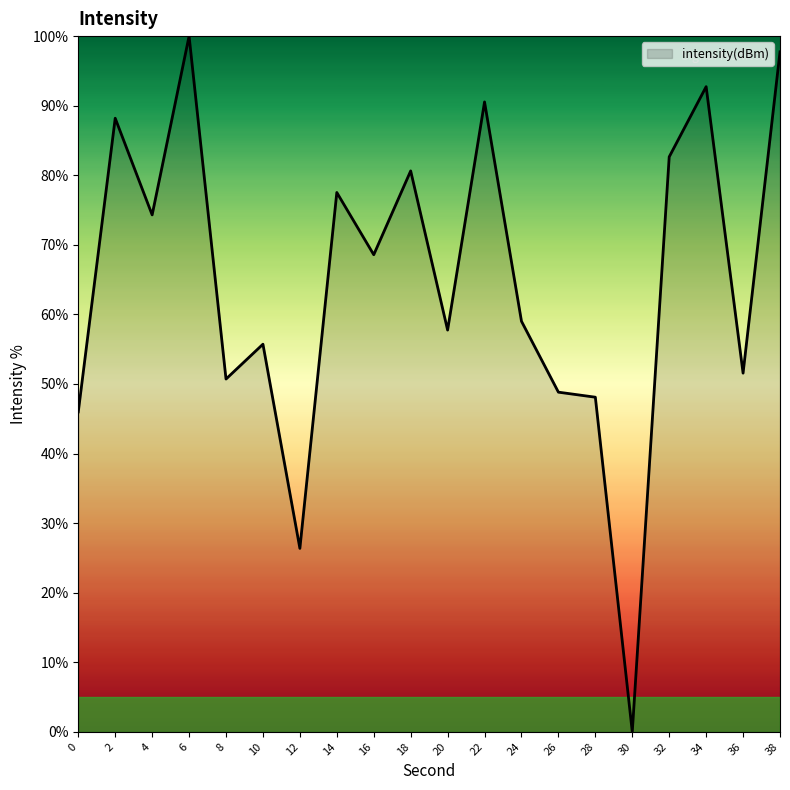

What is the sum of all values?

1296.9